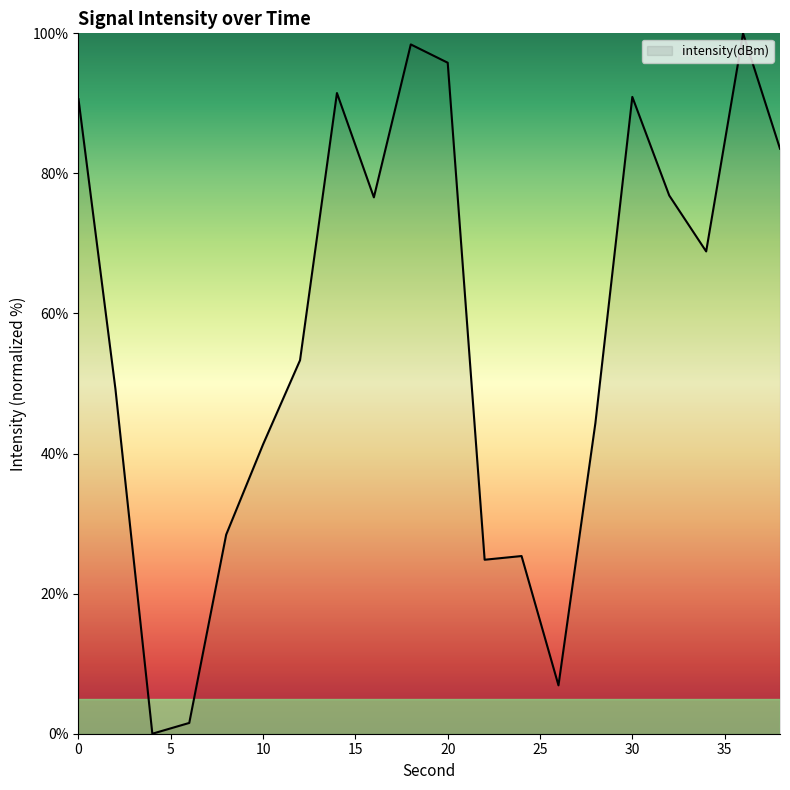

Count the number of values greater than 68.

10